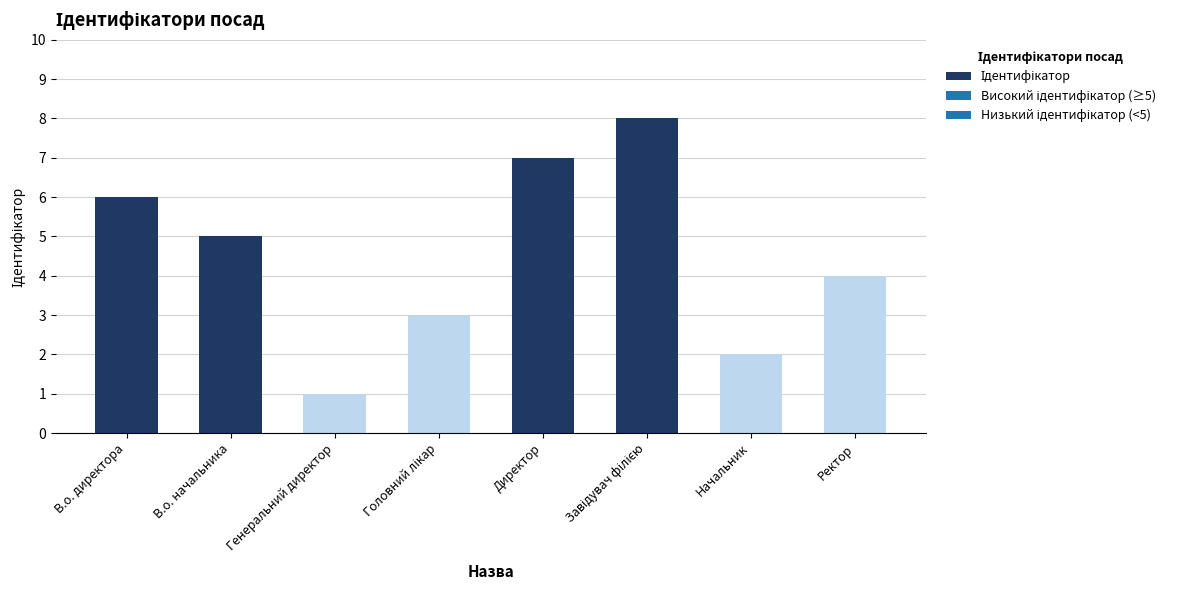

The chart shows a value of 1 at Генеральний директор. True or false?

True